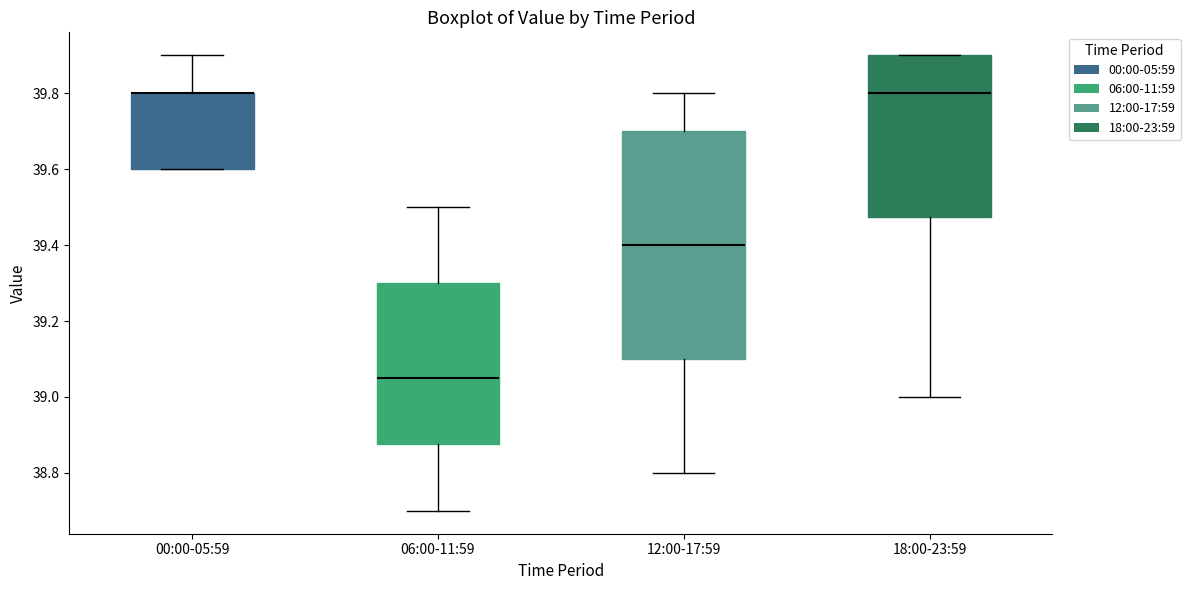

Reading left to right, transcribe this box plot: for each box, give where its median line is, the range the box spans, and where its two whiskers end, as read against the y-axis. The values are not printed on the chart, so give them approximately, as read against the axis.

00:00-05:59: median 39.80 (drawn on the box's upper edge), box 39.60 to 39.80, whiskers 39.60 to 39.90
06:00-11:59: median 39.06, box 38.88 to 39.30, whiskers 38.70 to 39.50
12:00-17:59: median 39.40, box 39.10 to 39.70, whiskers 38.80 to 39.80
18:00-23:59: median 39.80, box 39.48 to 39.90, whiskers 39.00 to 39.90